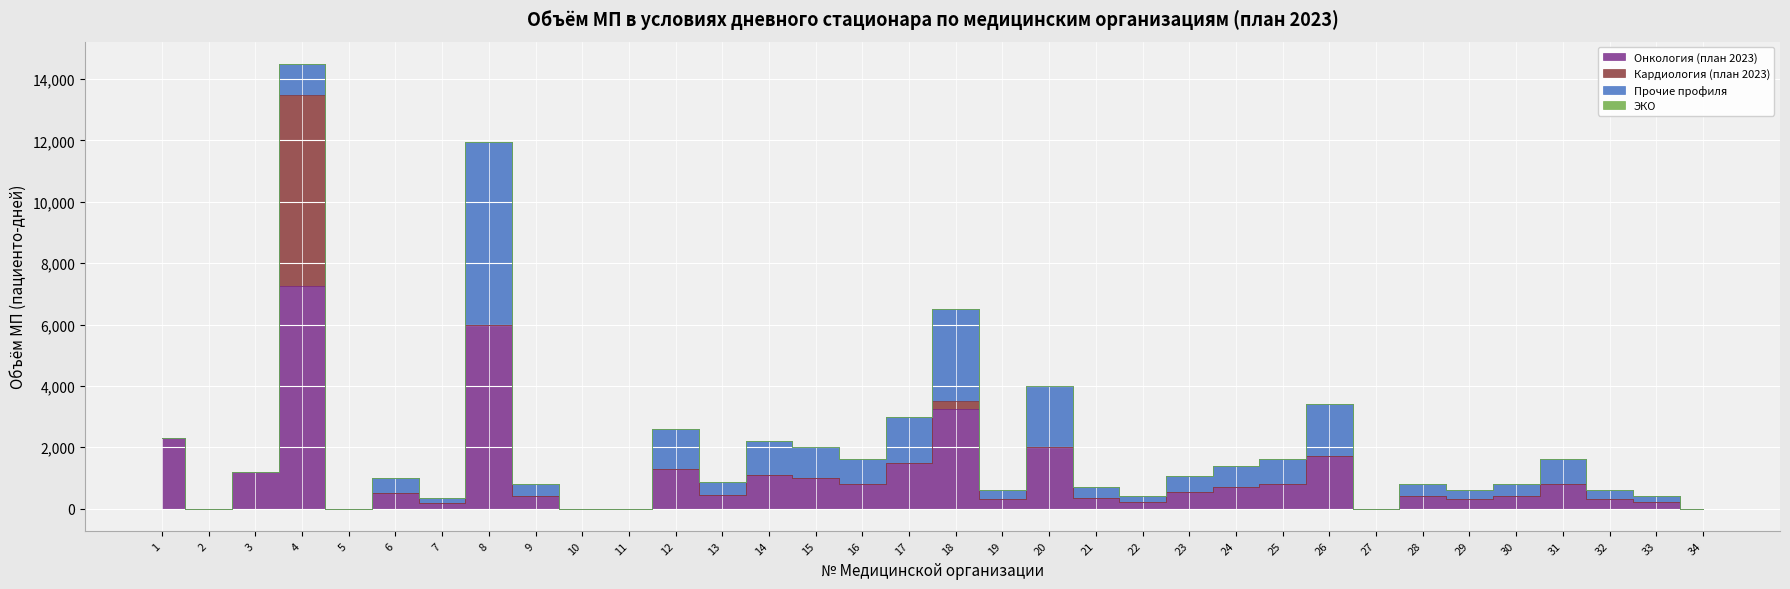

What is the total value across all series at 22?

400